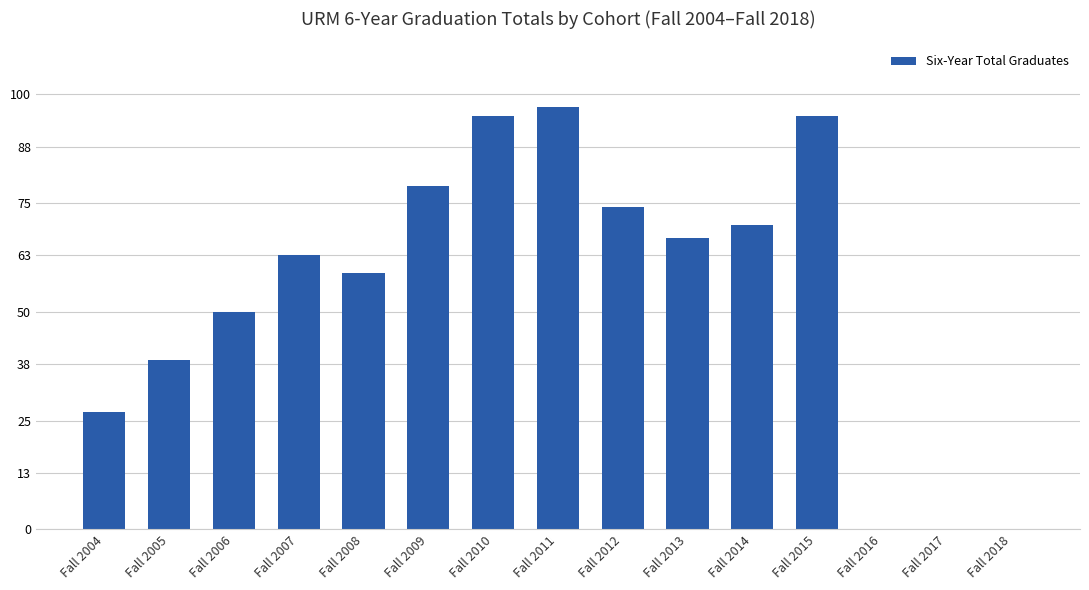

What is the sum of all values?

815